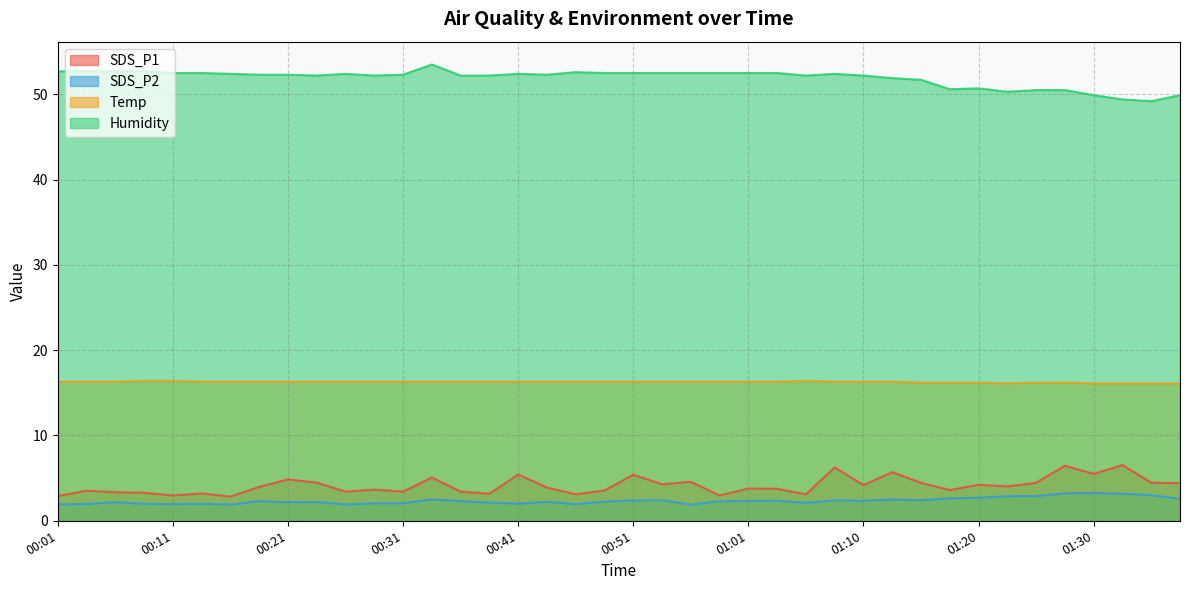

True or false: SDS_P2 and Humidity cross at least once.

False